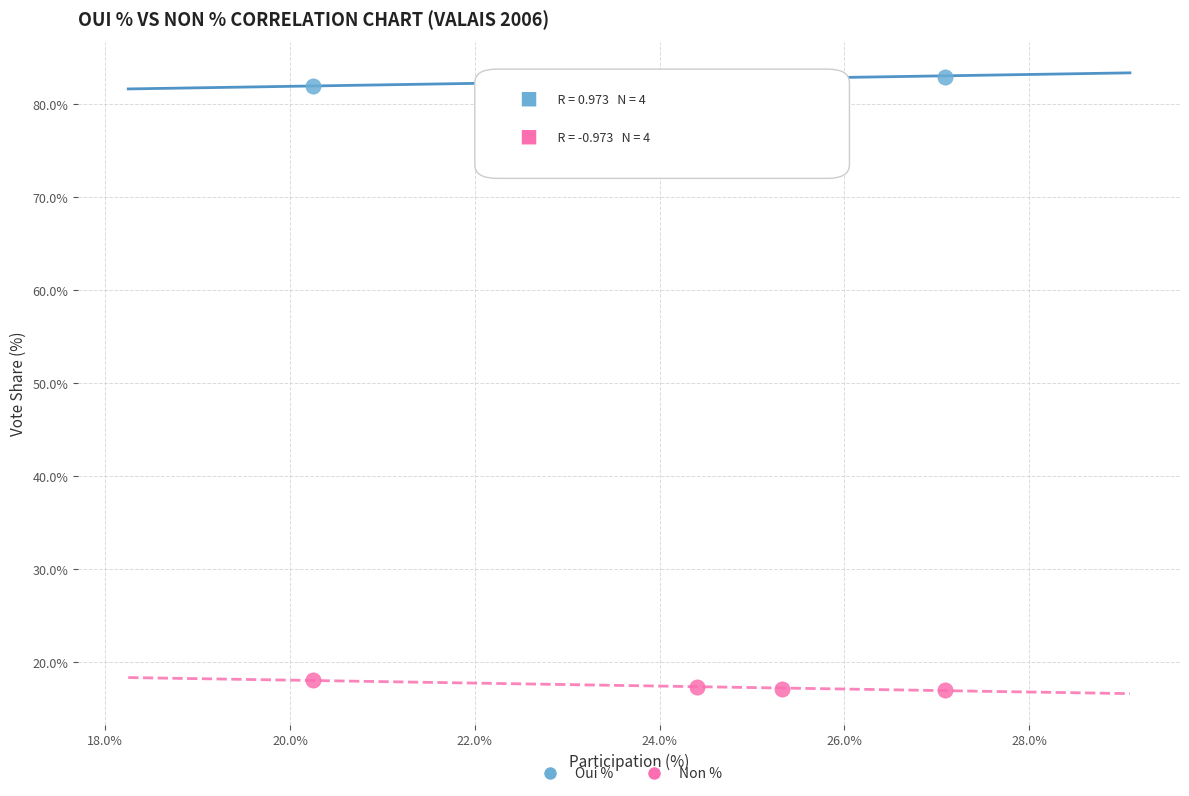

Which series reaches the maximum Y coordinate?

Oui %